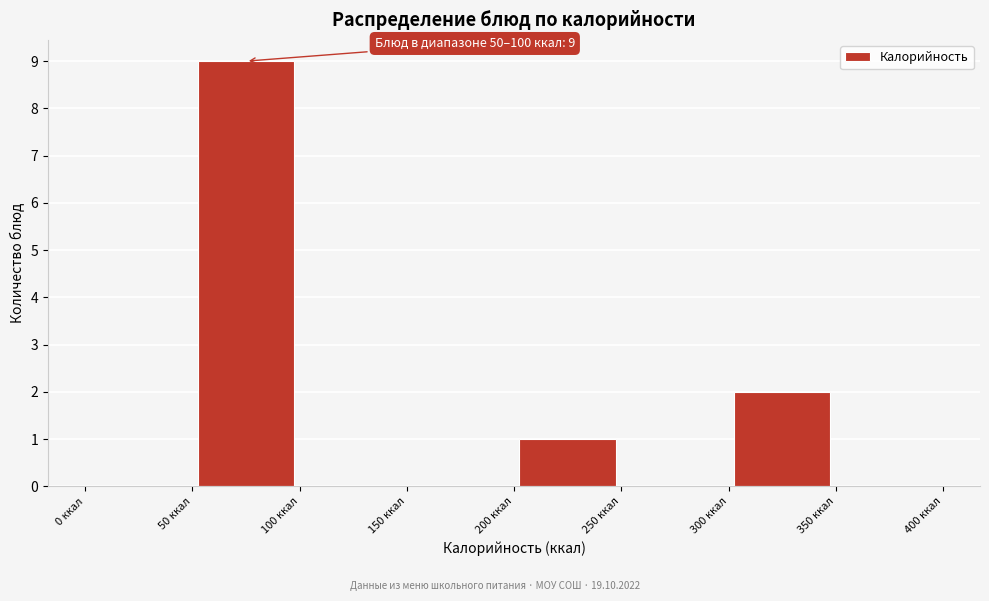

Over which range of the x-axis is the bar tallest?

50 to 100